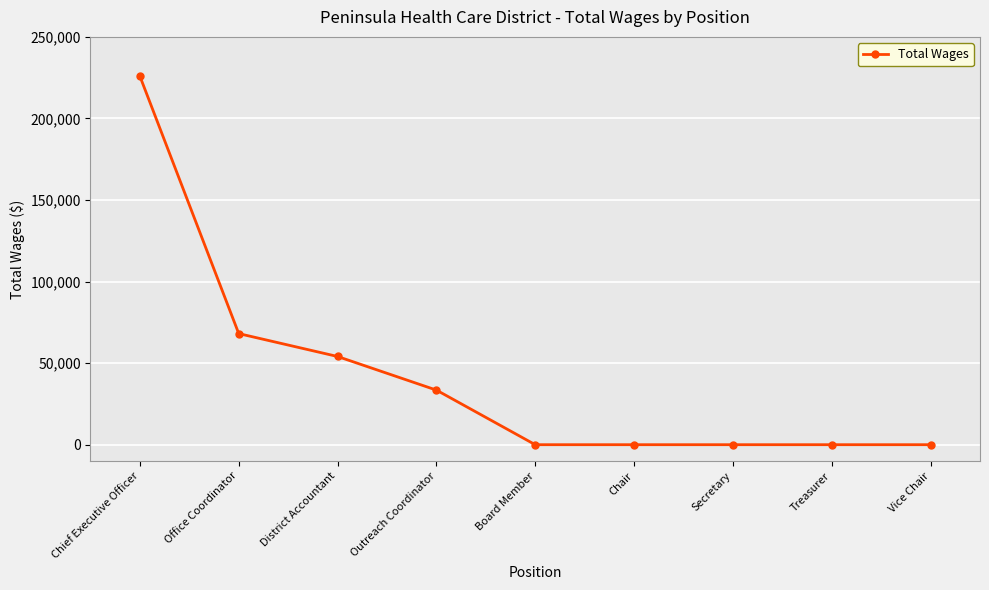

Reading left to right, extract all data points from this chart.

225869	68109	54073	33470	0	0	0	0	0